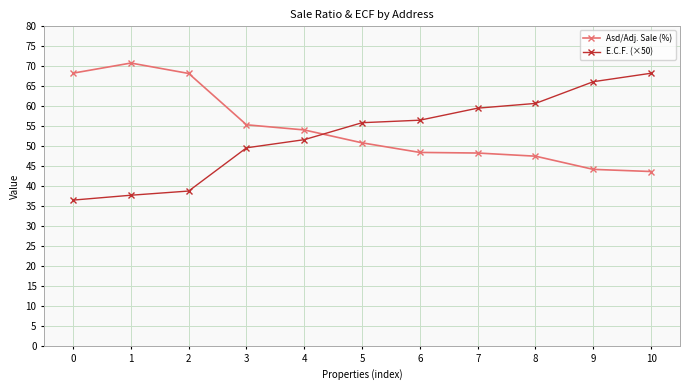

Which series has the largest range (max minus min)?

E.C.F. (×50)